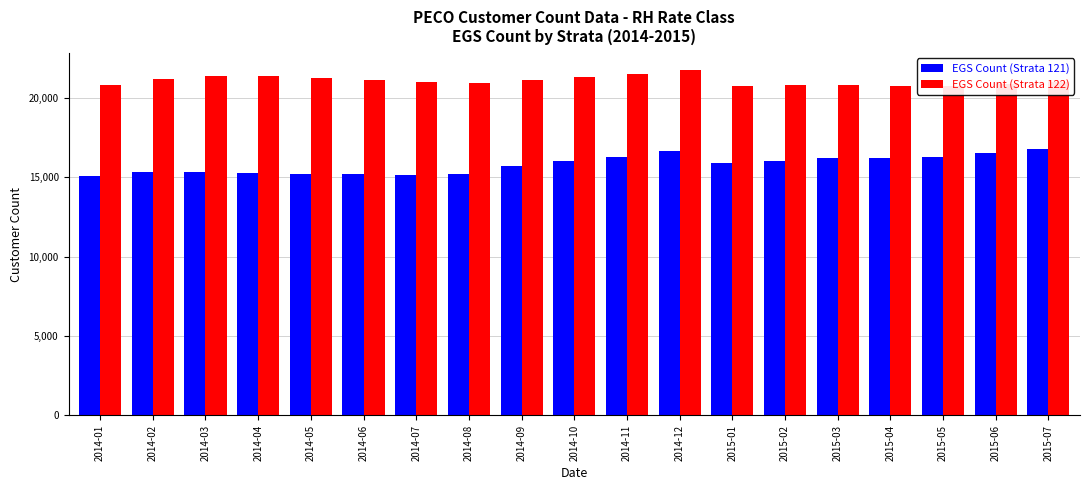

How many distinct data groups are displayed?

2